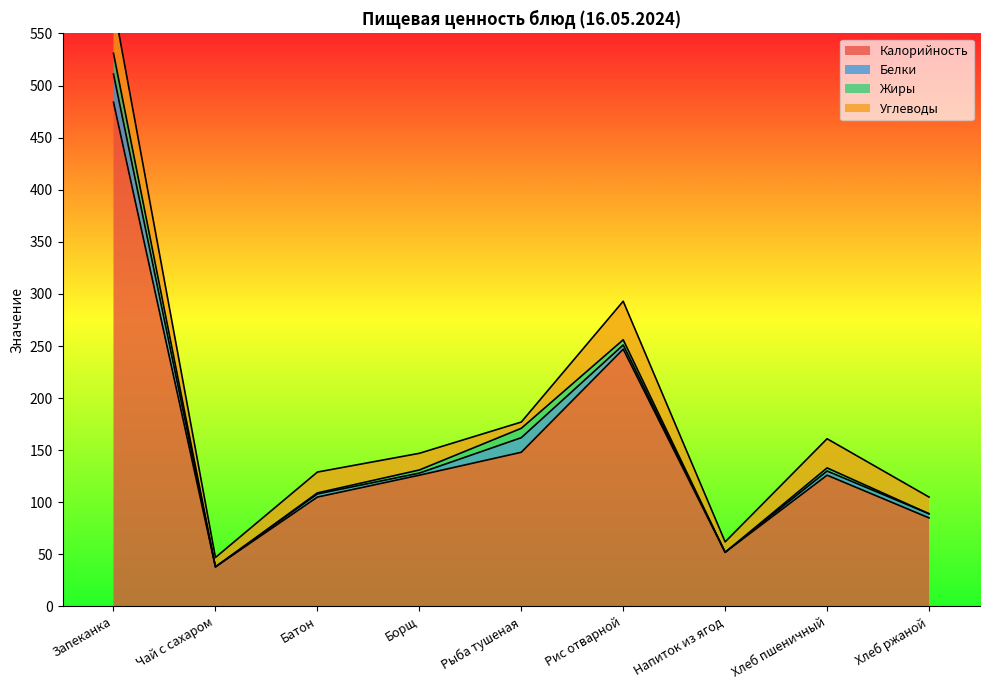

Reading right to left, extract all data points from this chart.

Калорийность: Хлеб ржаной=85	Хлеб пшеничный=126	Напиток из ягод=52	Рис отварной=247	Рыба тушеная=148	Борщ=126	Батон=105	Чай с сахаром=38	Запеканка=484
Белки: Хлеб ржаной=4	Хлеб пшеничный=4	Напиток из ягод=0	Рис отварной=4	Рыба тушеная=14	Борщ=2	Батон=3	Чай с сахаром=0	Запеканка=27
Жиры: Хлеб ржаной=0	Хлеб пшеничный=3	Напиток из ягод=0	Рис отварной=5	Рыба тушеная=9	Борщ=3	Батон=1	Чай с сахаром=0	Запеканка=20
Углеводы: Хлеб ржаной=16	Хлеб пшеничный=28	Напиток из ягод=10	Рис отварной=37	Рыба тушеная=6	Борщ=16	Батон=20	Чай с сахаром=9	Запеканка=47